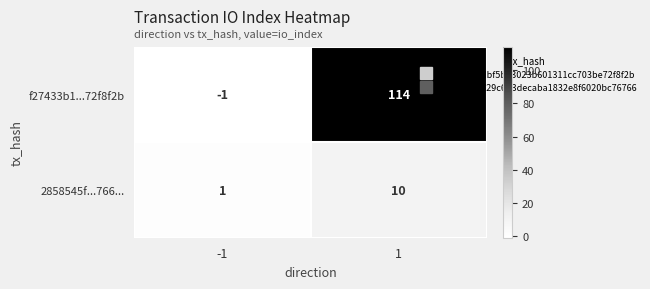

Rank the series by their maximum value, from lowest to highest.

2858545f...766..., f27433b1...72f8f2b